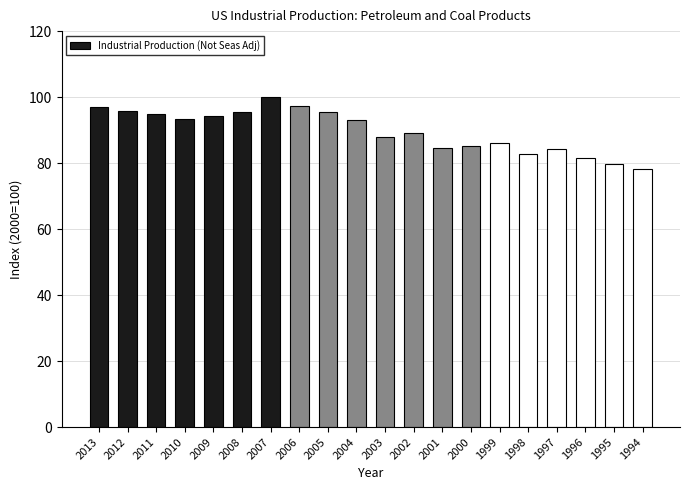

Which has a higher value, 1995 or 2013?

2013